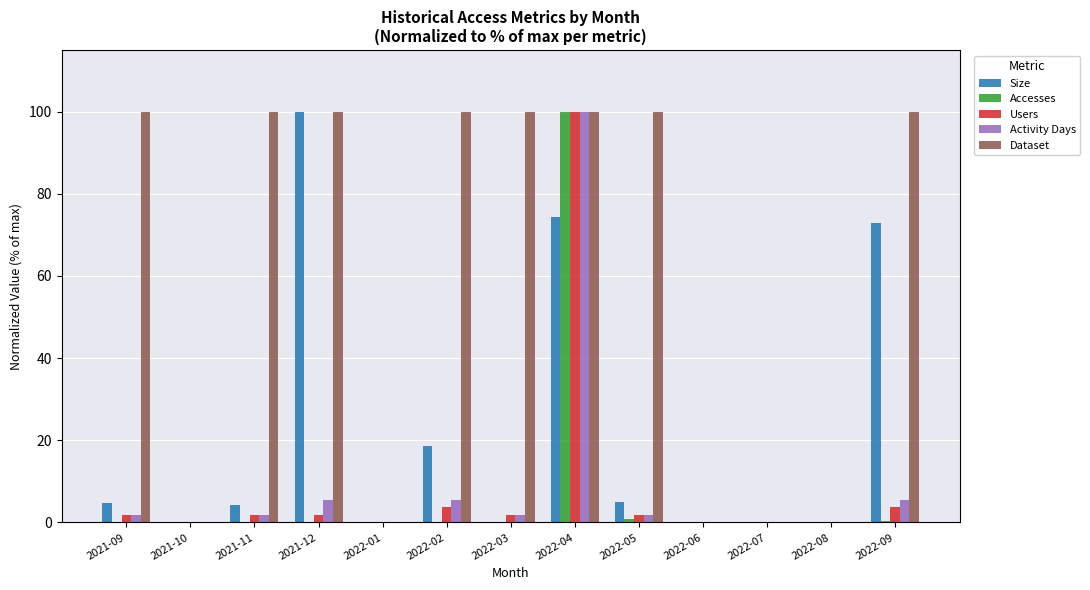

Is it true that Dataset equals 21.0 at 2021-09?

False